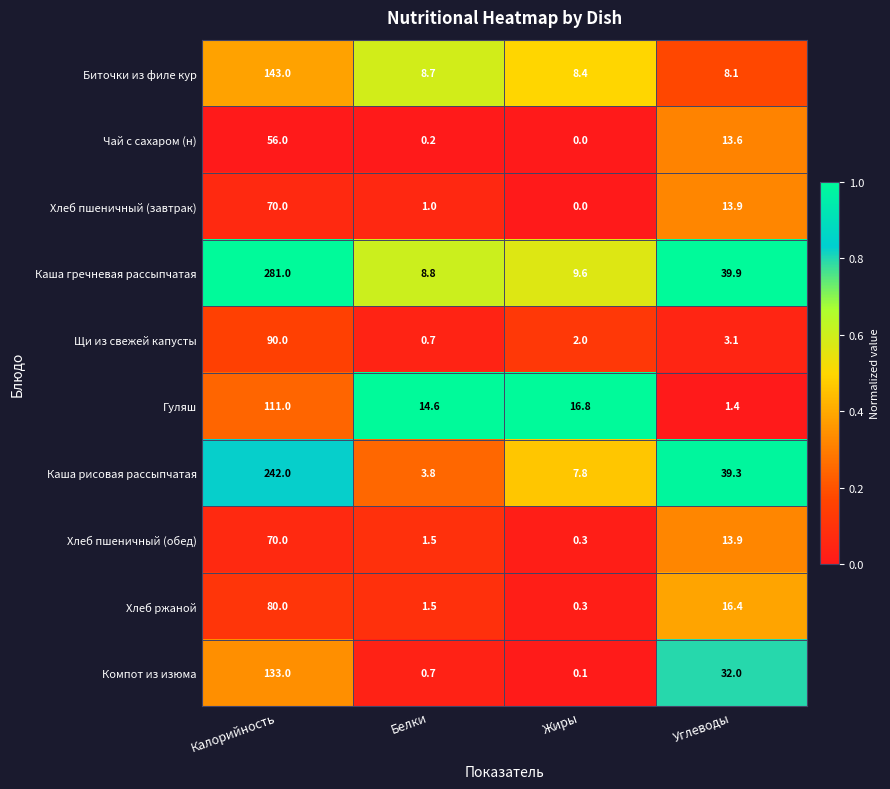

Which series has the widest spread of values?

Каша гречневая рассыпчатая